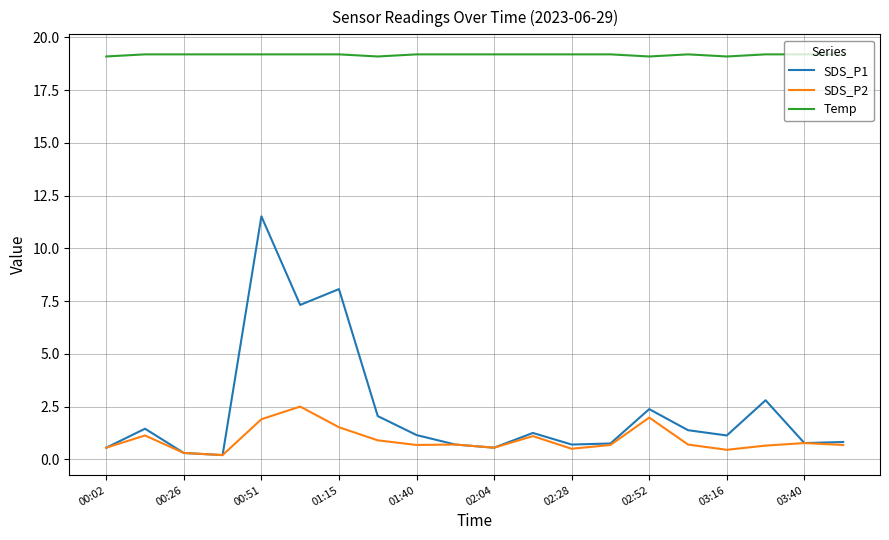

True or false: SDS_P2 and Temp intersect in this chart.

False